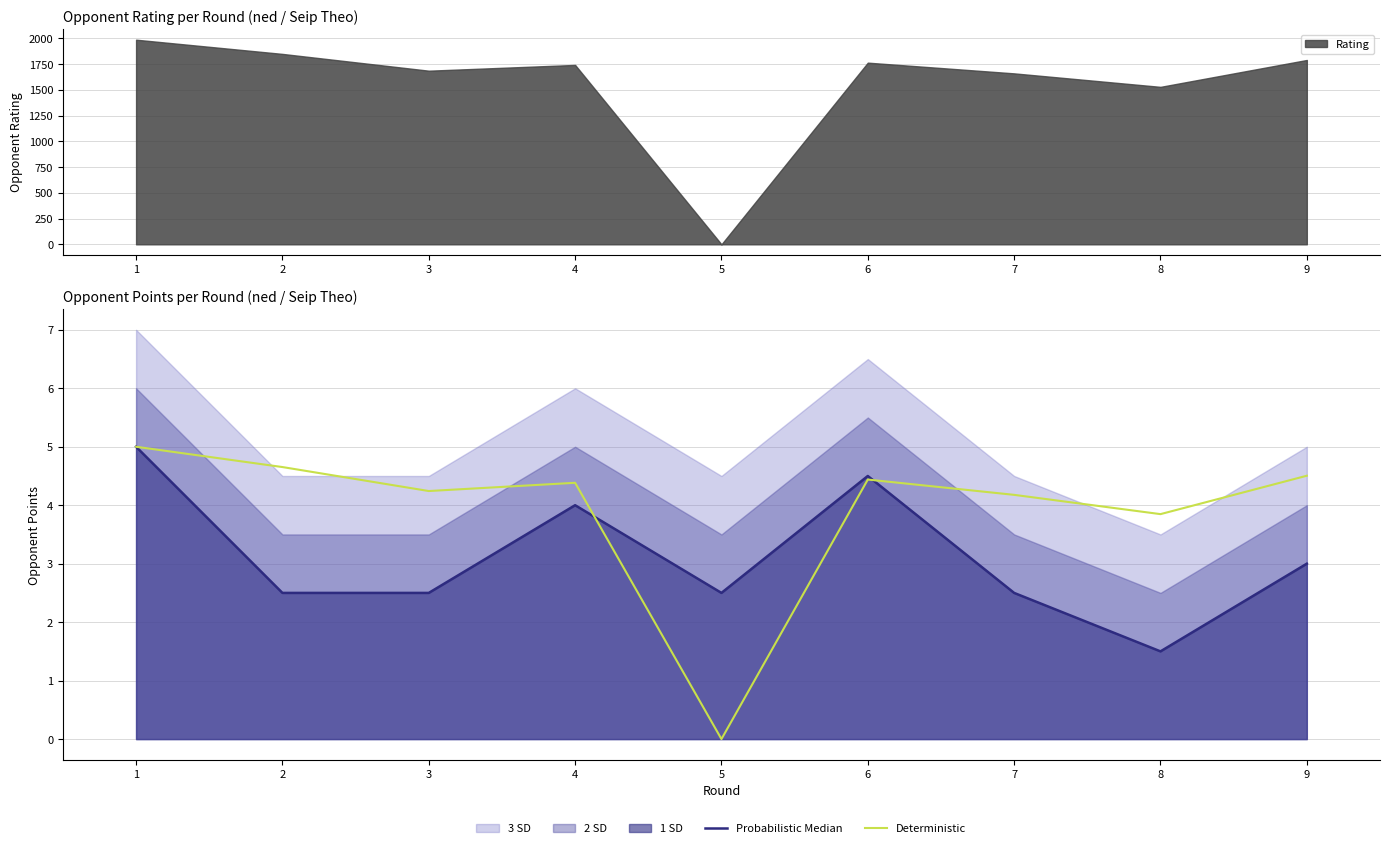

How many intersections are there between Deterministic and Probabilistic Median?

2